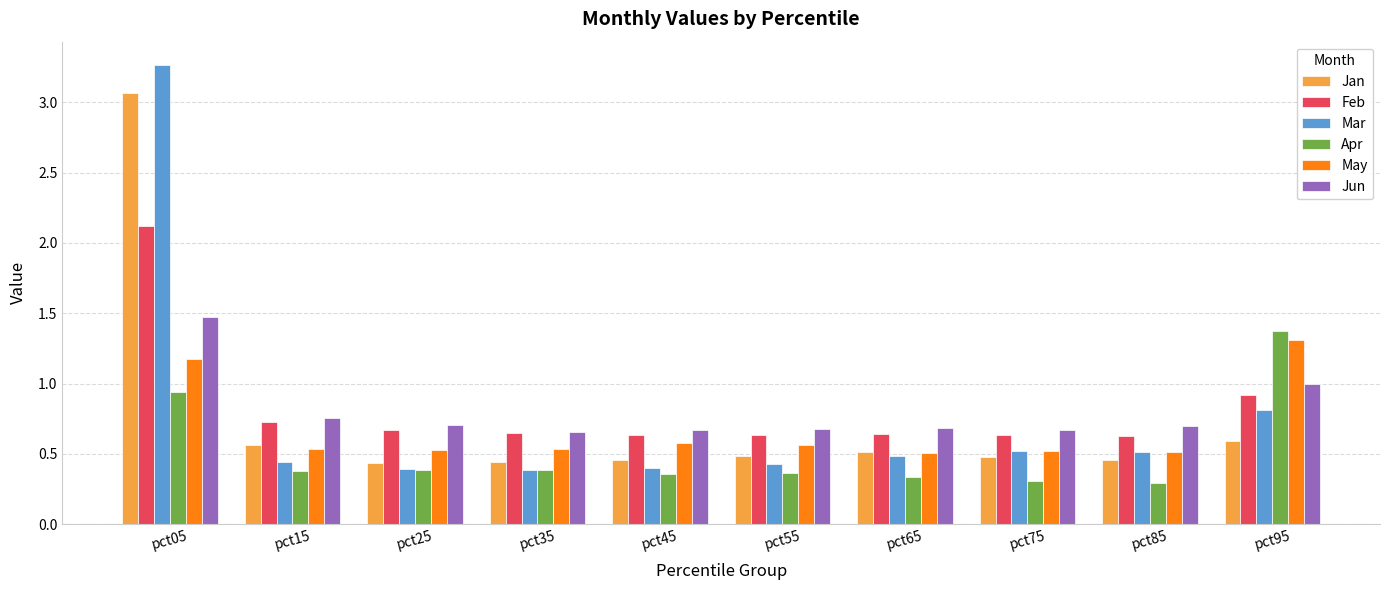

At which label is Jun closest to 1?

pct95